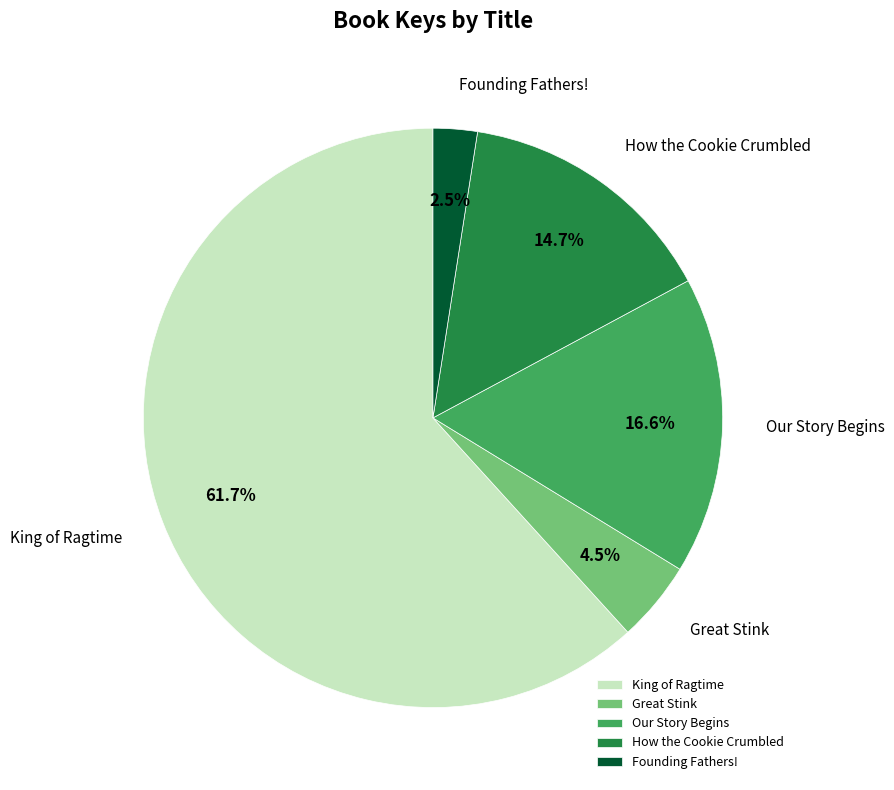

To the nearest percent, what is the average slice percentage?

20%